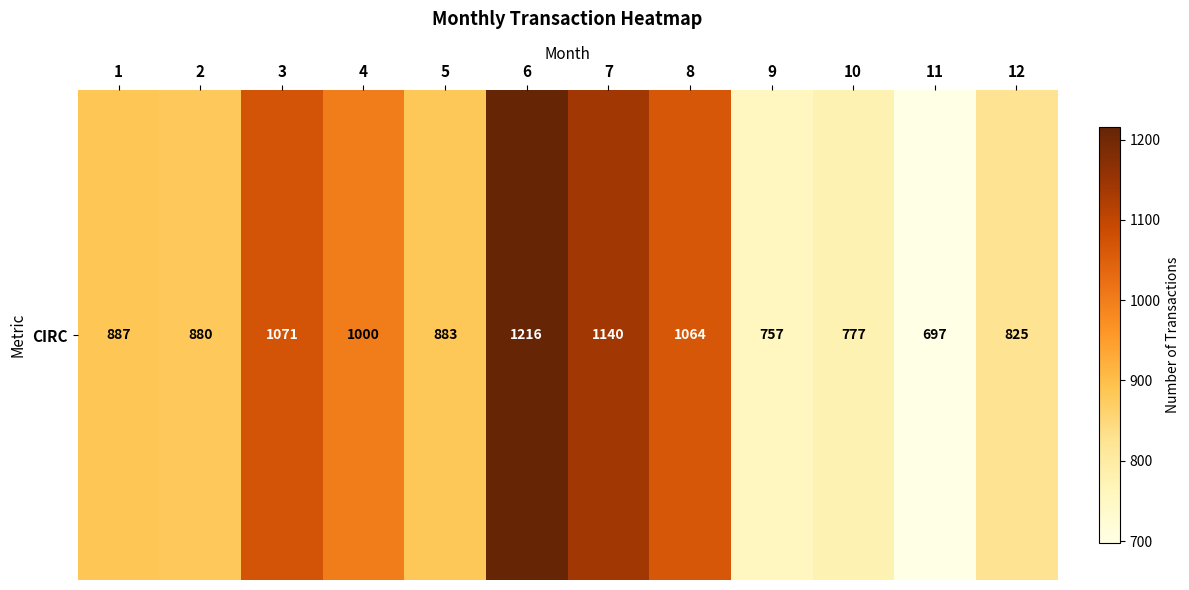

Reading left to right, extract all data points from this chart.

887	880	1071	1000	883	1216	1140	1064	757	777	697	825